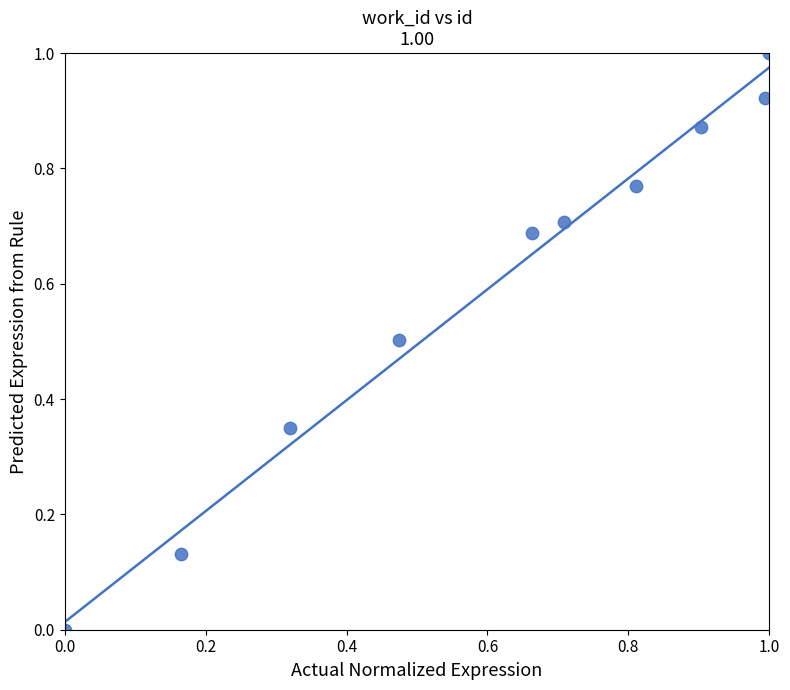

What is the average Y value?

0.6